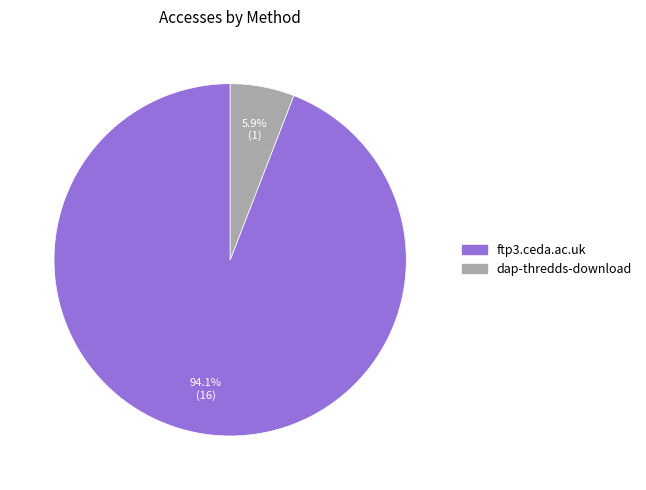

Which has a higher value, ftp3.ceda.ac.uk or dap-thredds-download?

ftp3.ceda.ac.uk